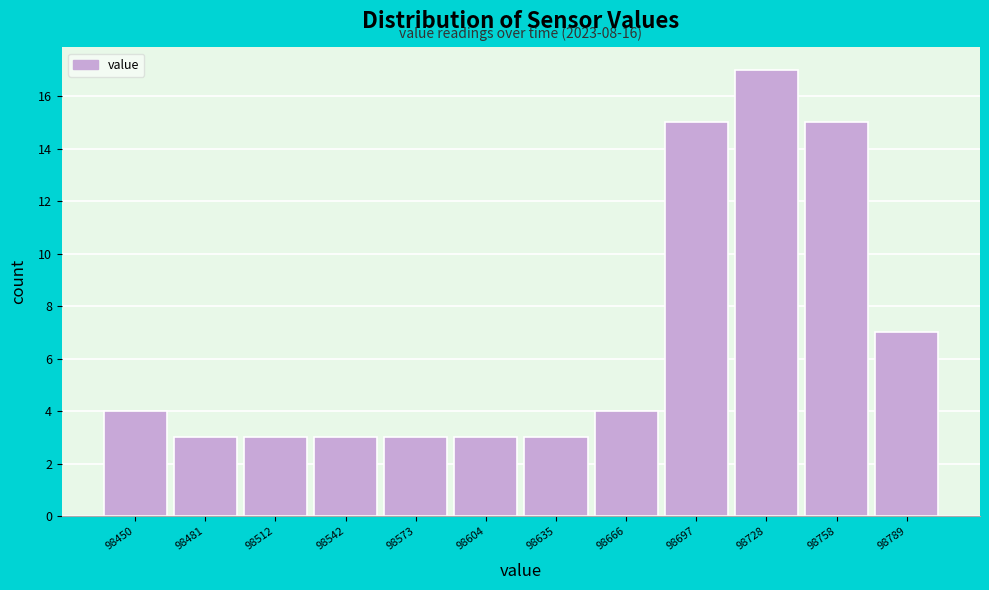

Reading right to left, transcribe all the data shown in this chart.

7	15	17	15	4	3	3	3	3	3	3	4